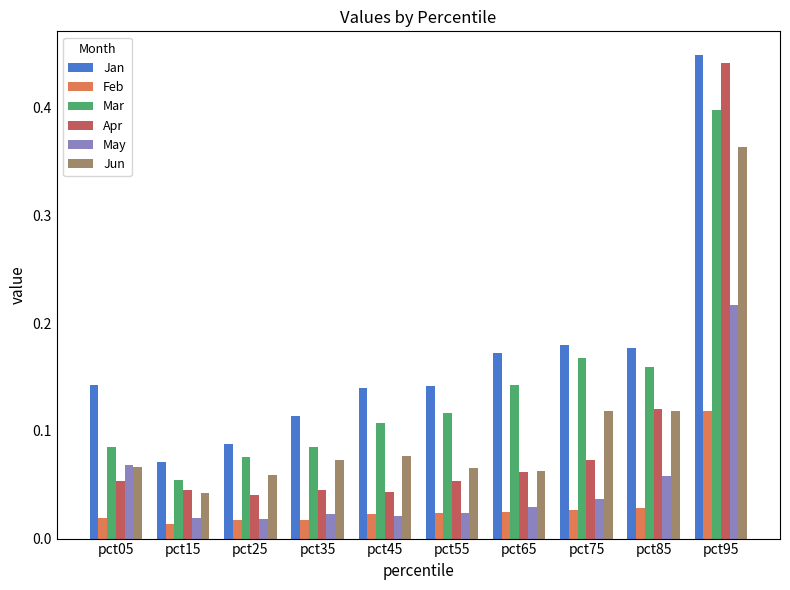

What are all the series names shown in the legend?

Jan, Feb, Mar, Apr, May, Jun